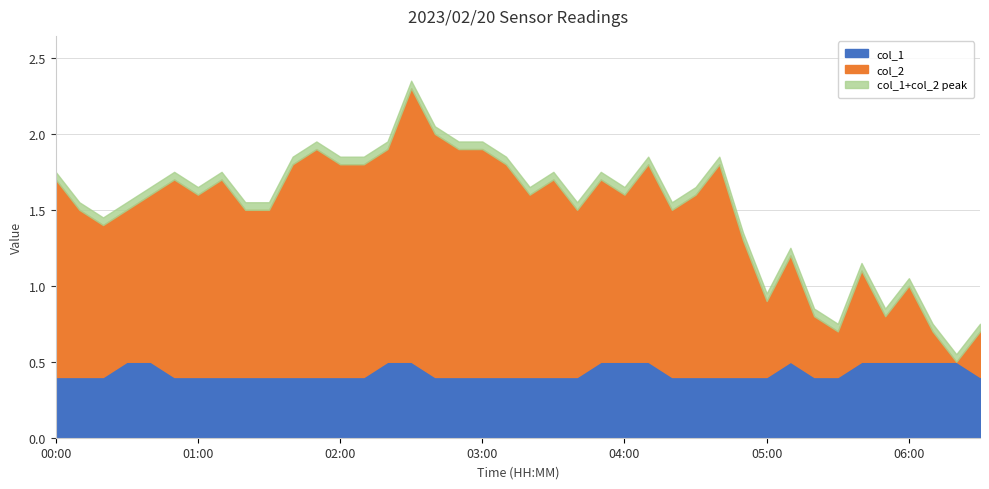

At which category is the sum across all series the highest?

02:30